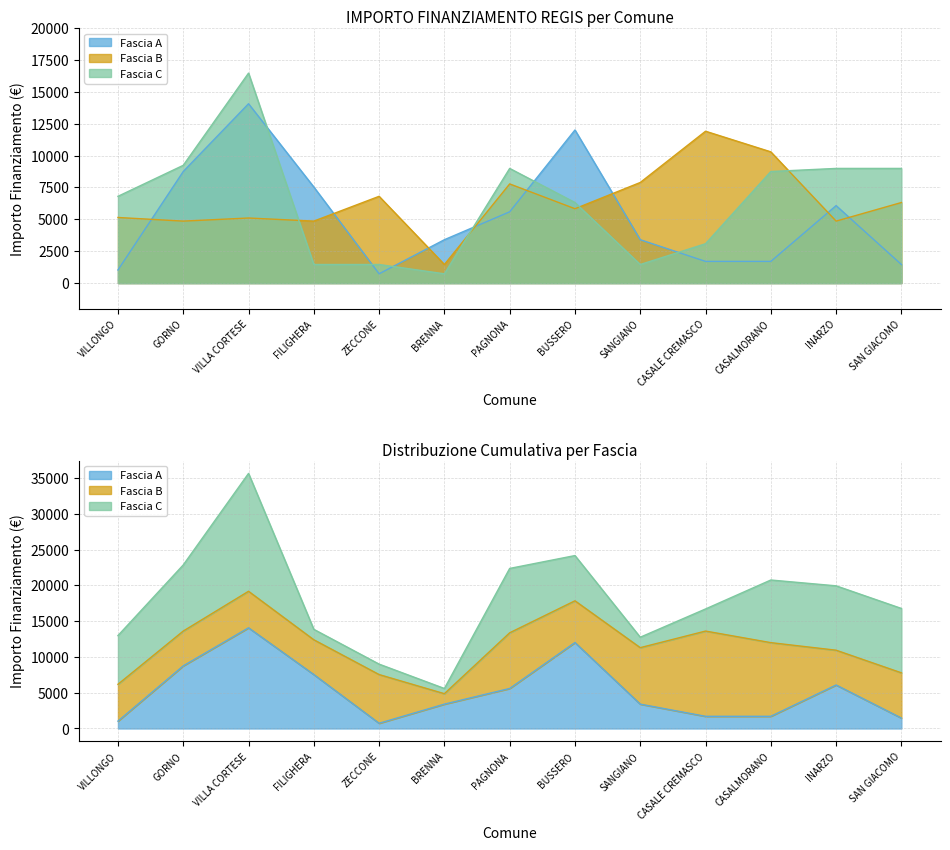

Which series changed the most between ZECCONE and BUSSERO?

Fascia A